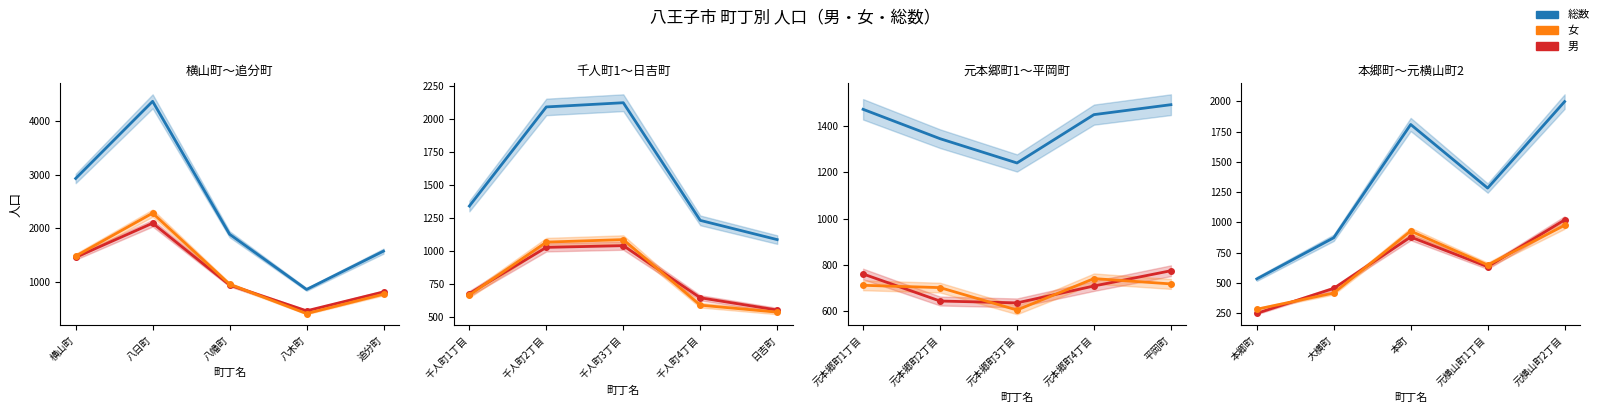

True or false: 女 and 総数 cross at least once.

False